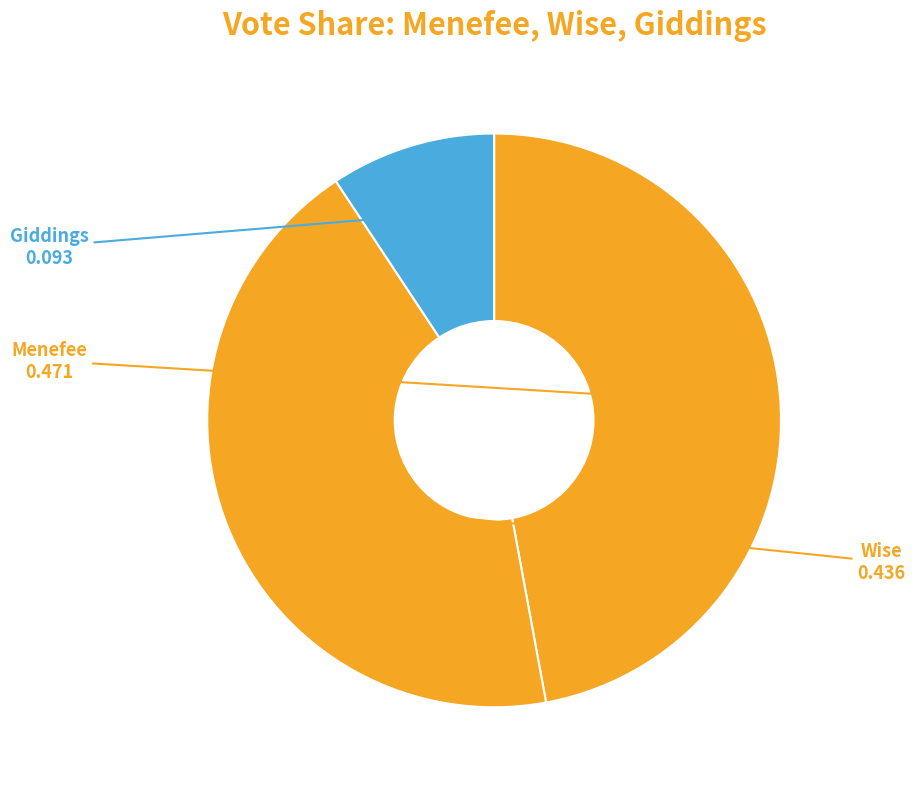

How many slices are in this pie chart?

3